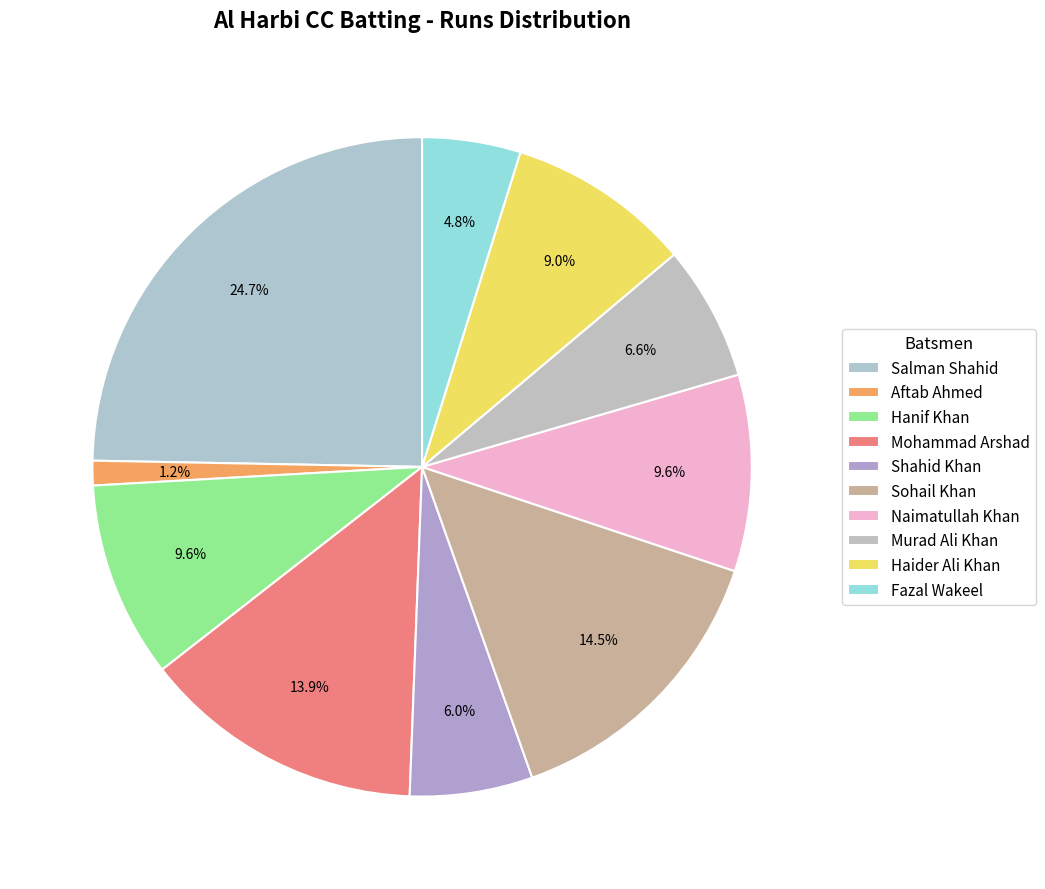

How many slices are in this pie chart?

10